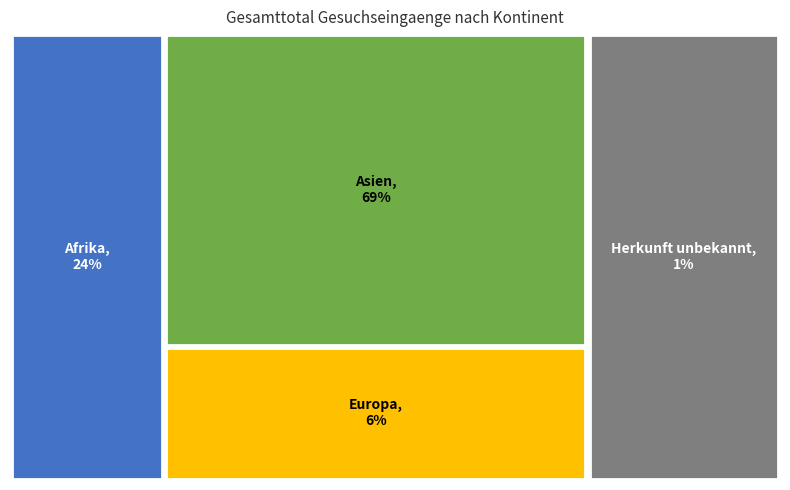

Do Afrika and Herkunft unbekannt together represent more than half of the pie?

No